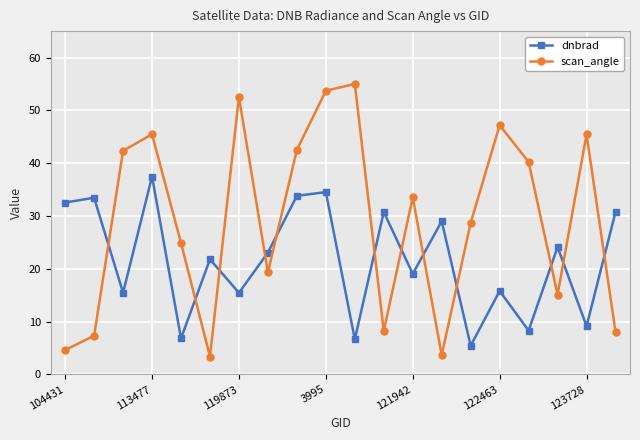

What is the minimum value for scan_angle?

3.4